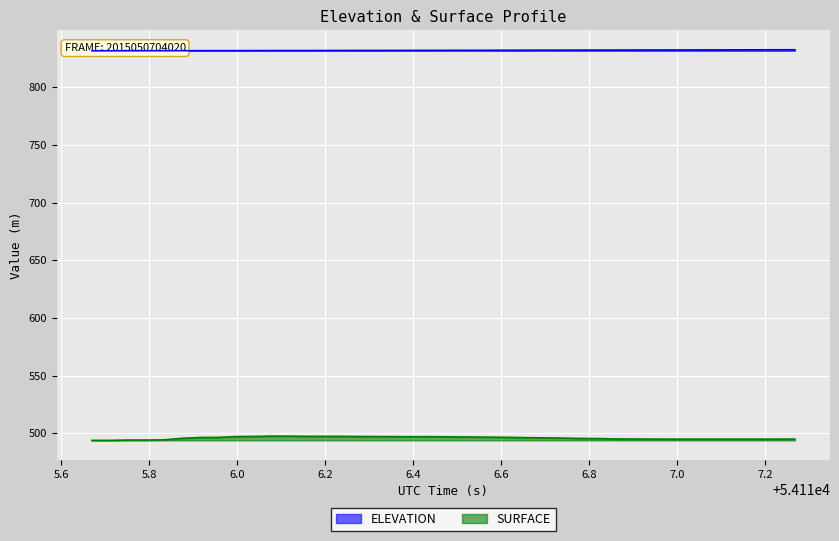

Between 54116.2021 and 54117.1441, which series saw the biggest shift?

SURFACE